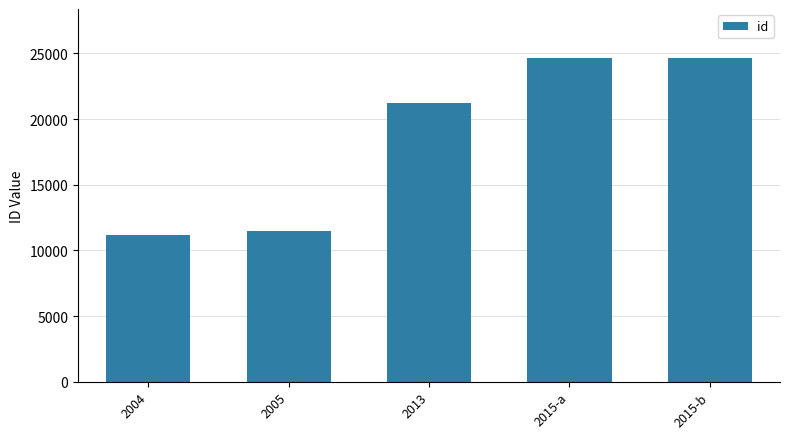

True or false: the data shows 14114 at 2013.

False